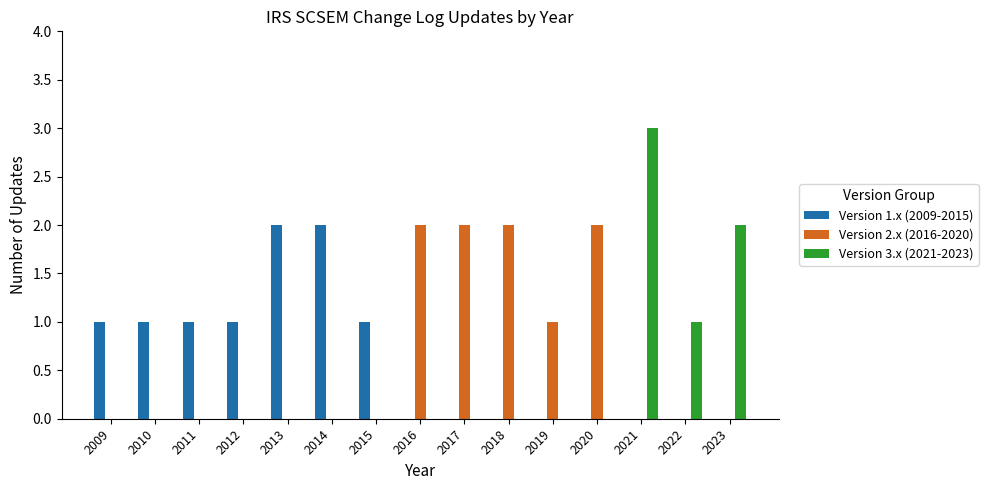

The Version 1.x (2009-2015) series shows 2 at 2015. True or false?

False